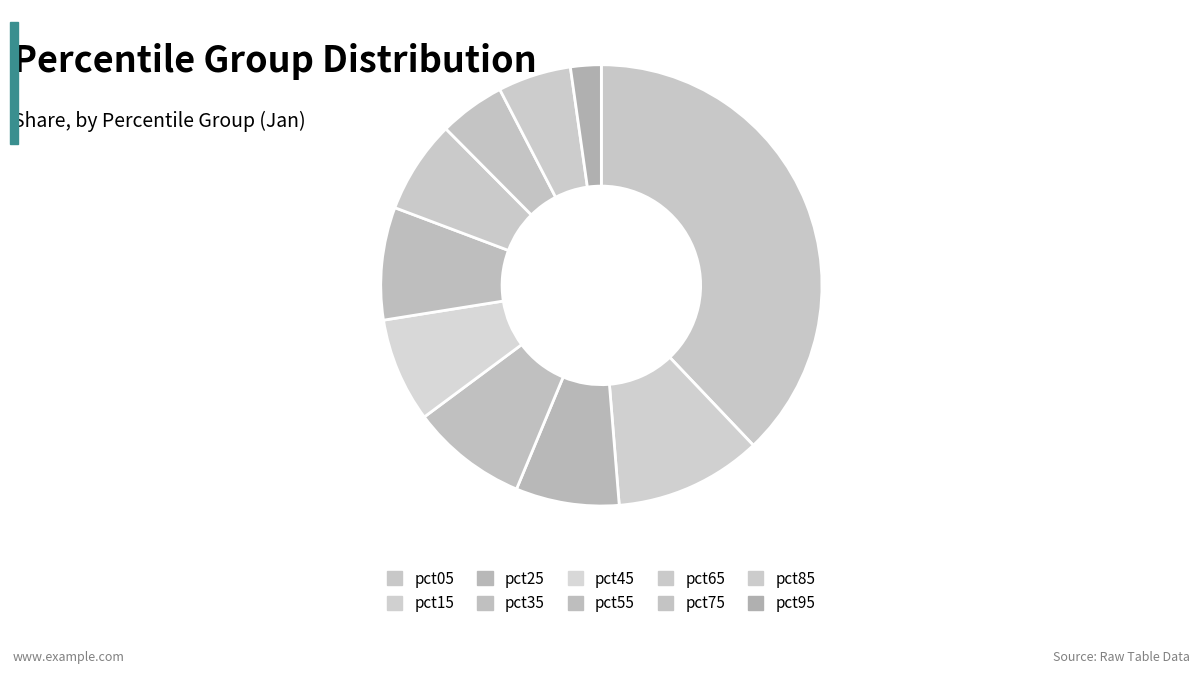

Which slice is the largest?

pct05